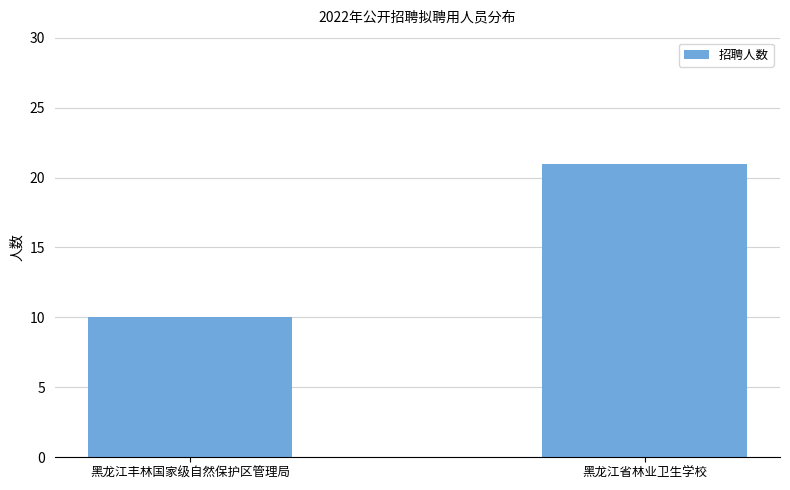

What is the change in value from 黑龙江丰林国家级自然保护区管理局 to 黑龙江省林业卫生学校?

+11